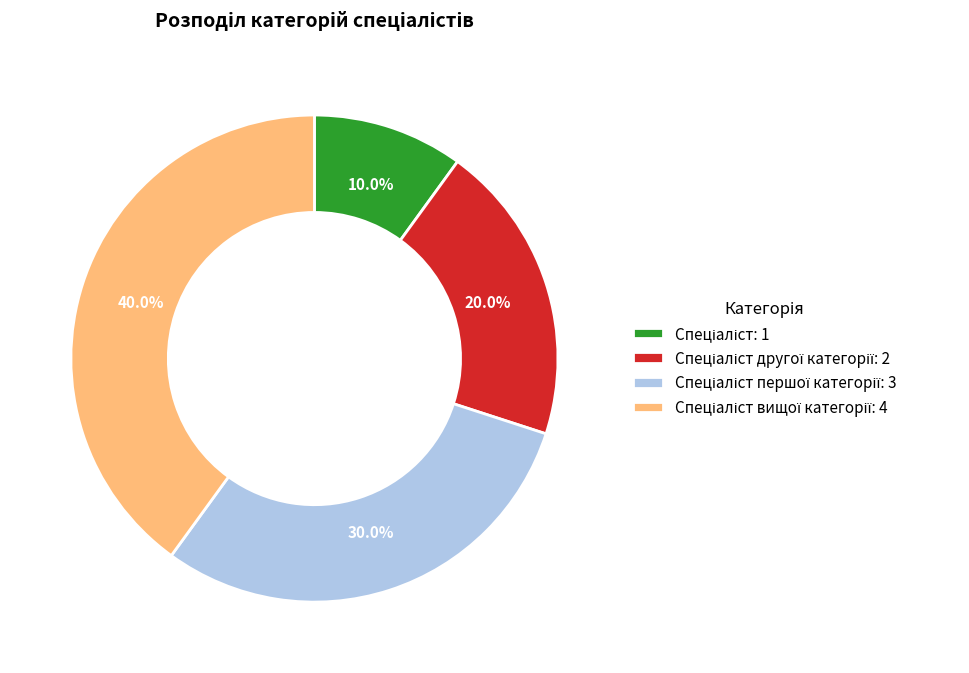

How many segments does this pie chart have?

4